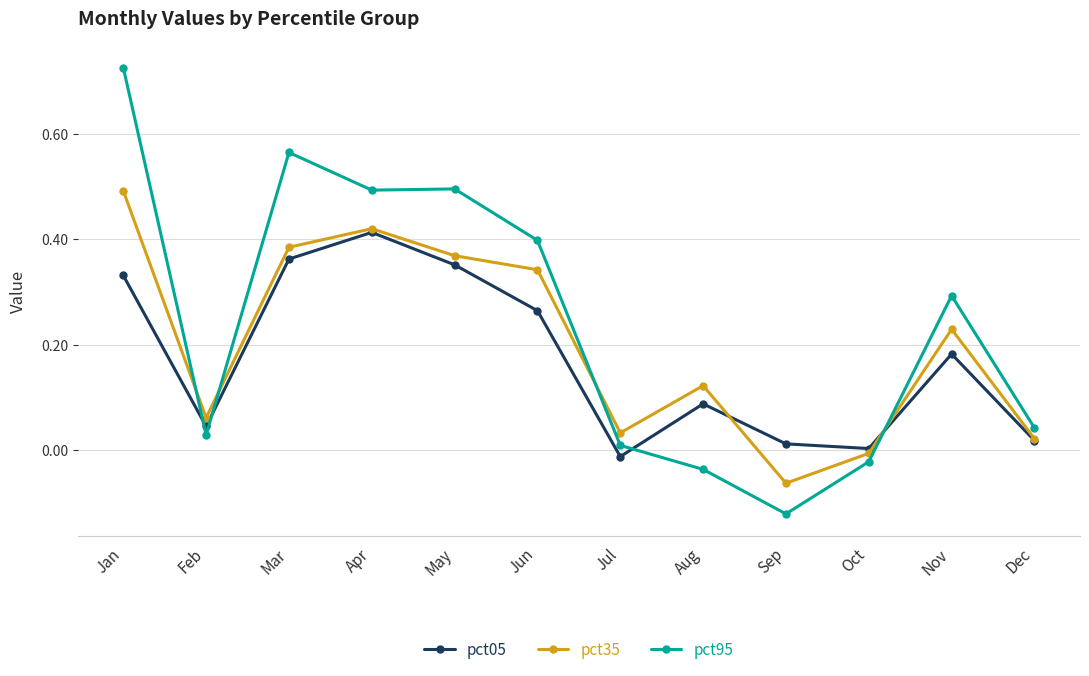

How many lines are shown in the chart?

3